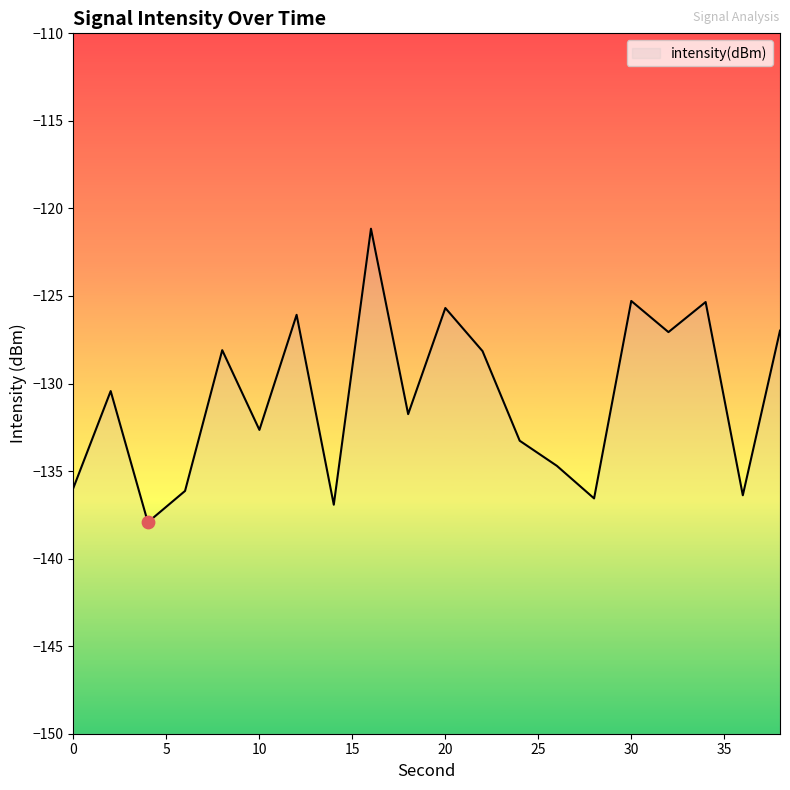

What is the change in value from 24 to 38?

+6.3